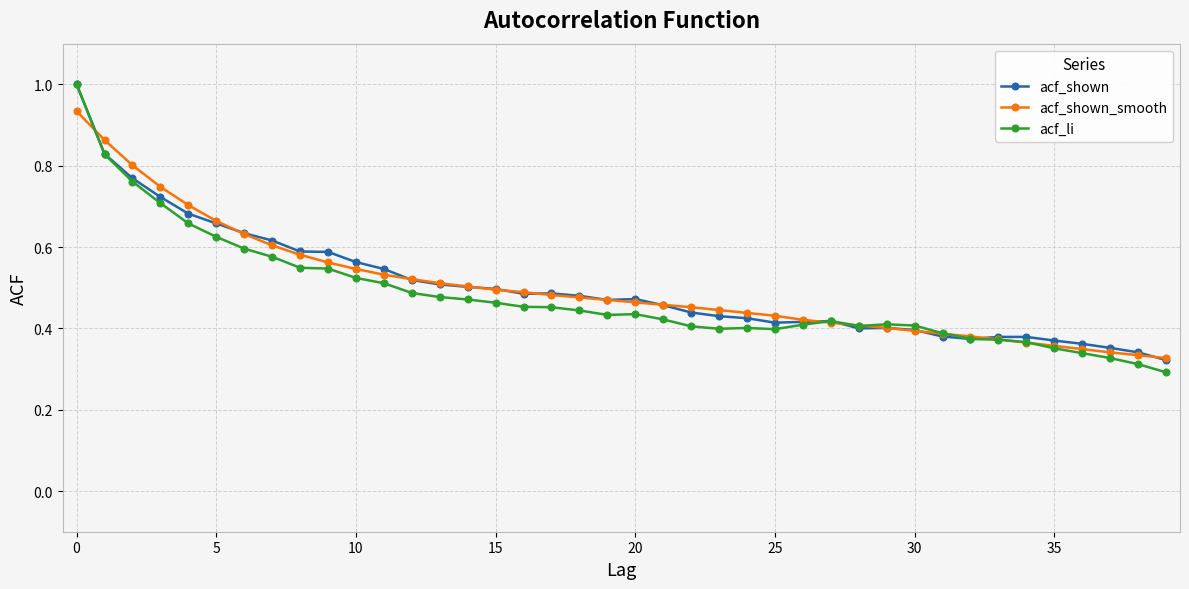

Which series has the widest spread of values?

acf_li